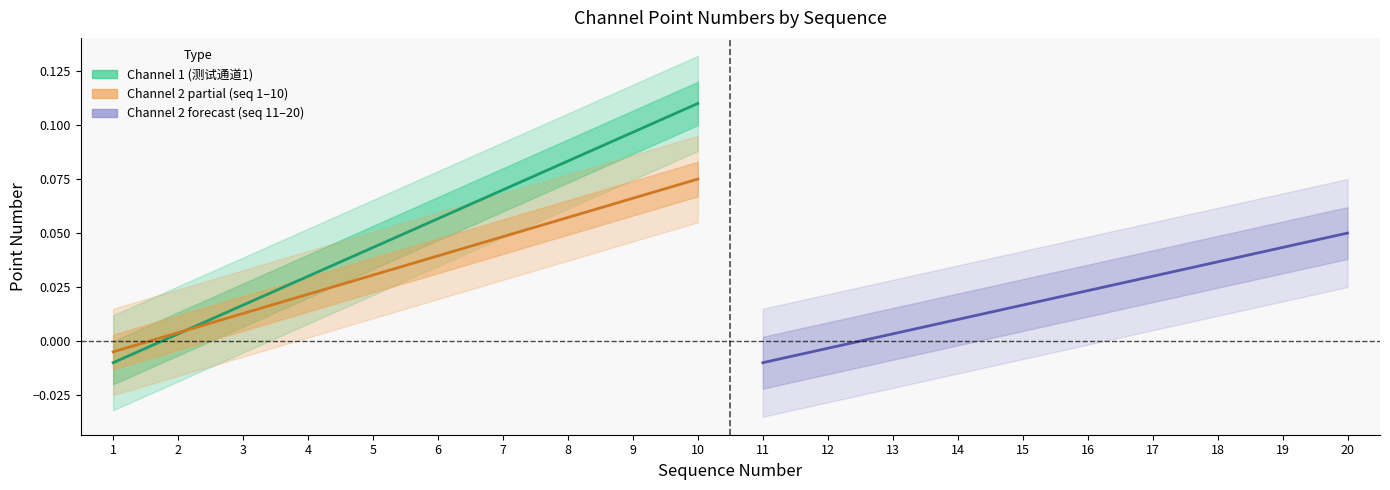

How many data points in Channel 2 partial (测试通道2, seq 1-10) are less than 0?

1